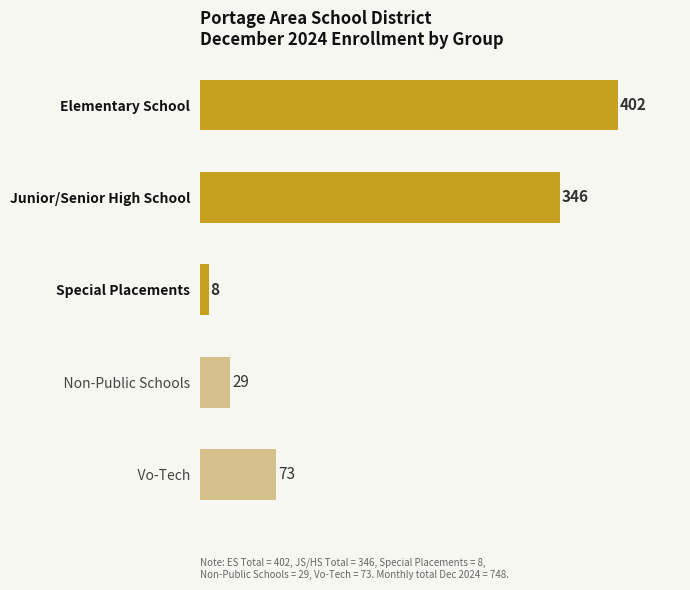

What is the greatest value displayed?

402